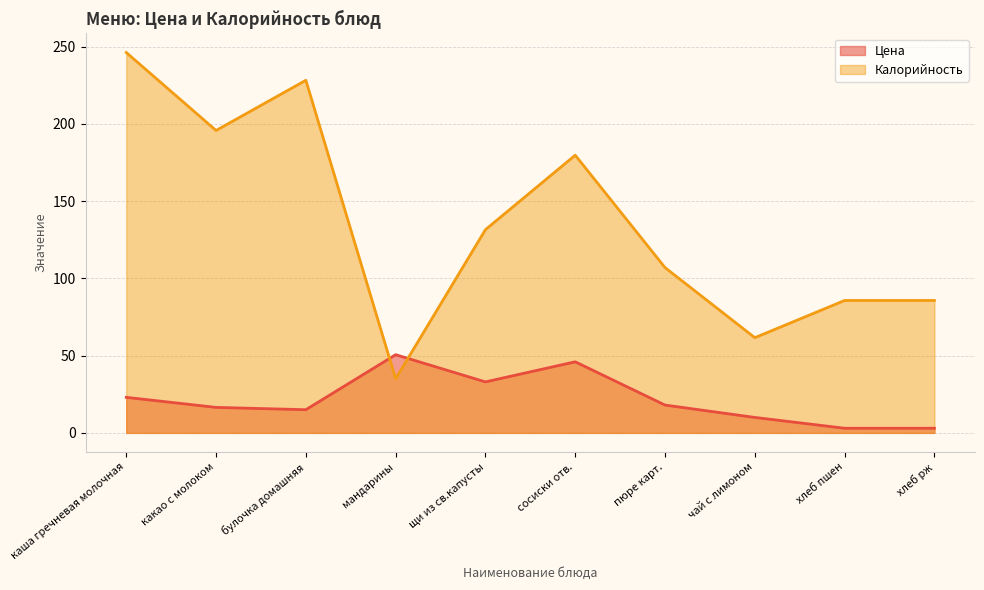

The Цена series shows 18.0 at пюре карт.. True or false?

True